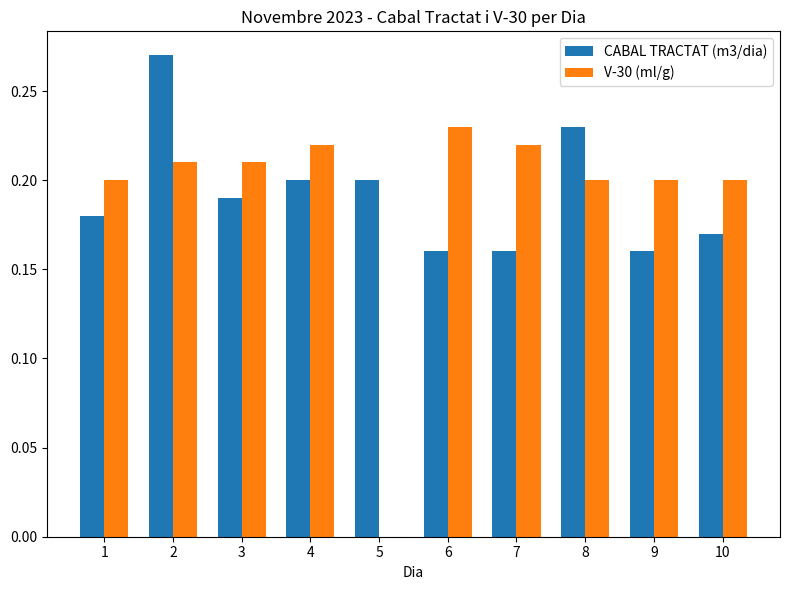

Is the value of CABAL TRACTAT (m3/dia) at 5 greater than the value of V-30 (ml/g) at 7?

No